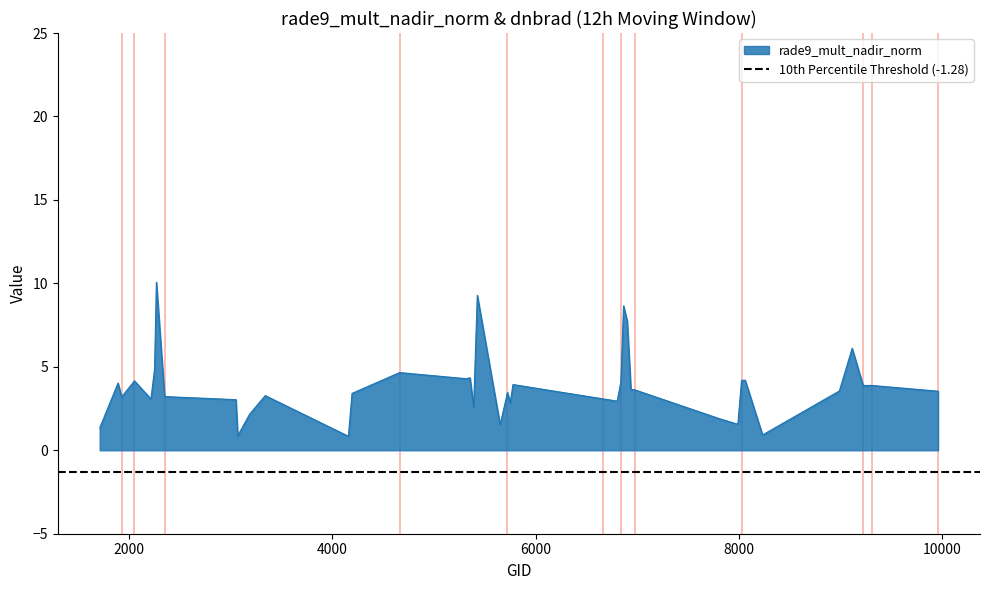

Reading left to right, what are all the values shown in this chart?

1.3	4.0	3.2	4.2	3.1	4.9	10.1	3.2	3.0	0.9	2.2	3.3	0.8	3.4	4.7	4.3	4.3	2.6	9.3	1.5	3.5	2.8	3.9	3.1	2.9	4.1	8.7	7.7	3.6	3.6	1.9	1.6	4.2	4.2	0.9	3.6	6.1	3.9	3.9	3.5